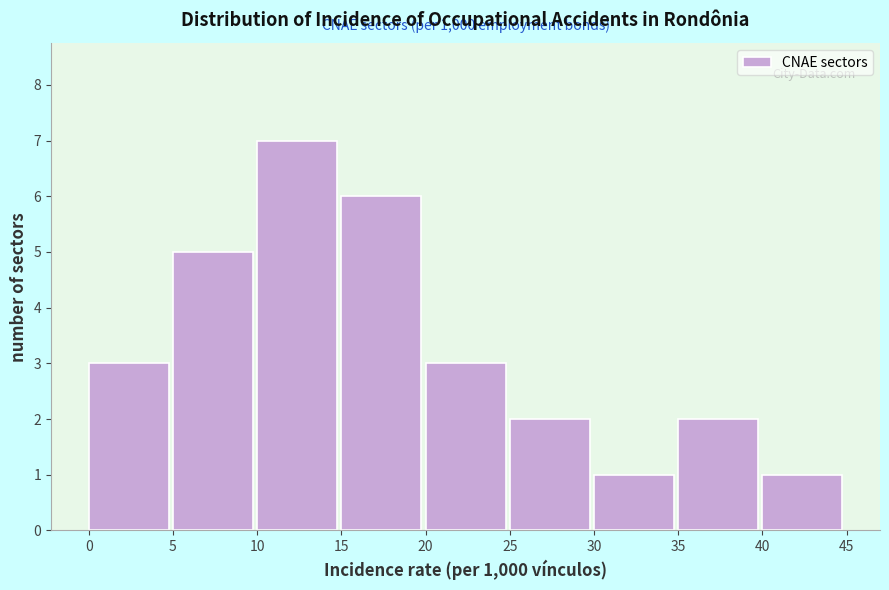

Which range on the x-axis has the tallest bar?

10 to 15